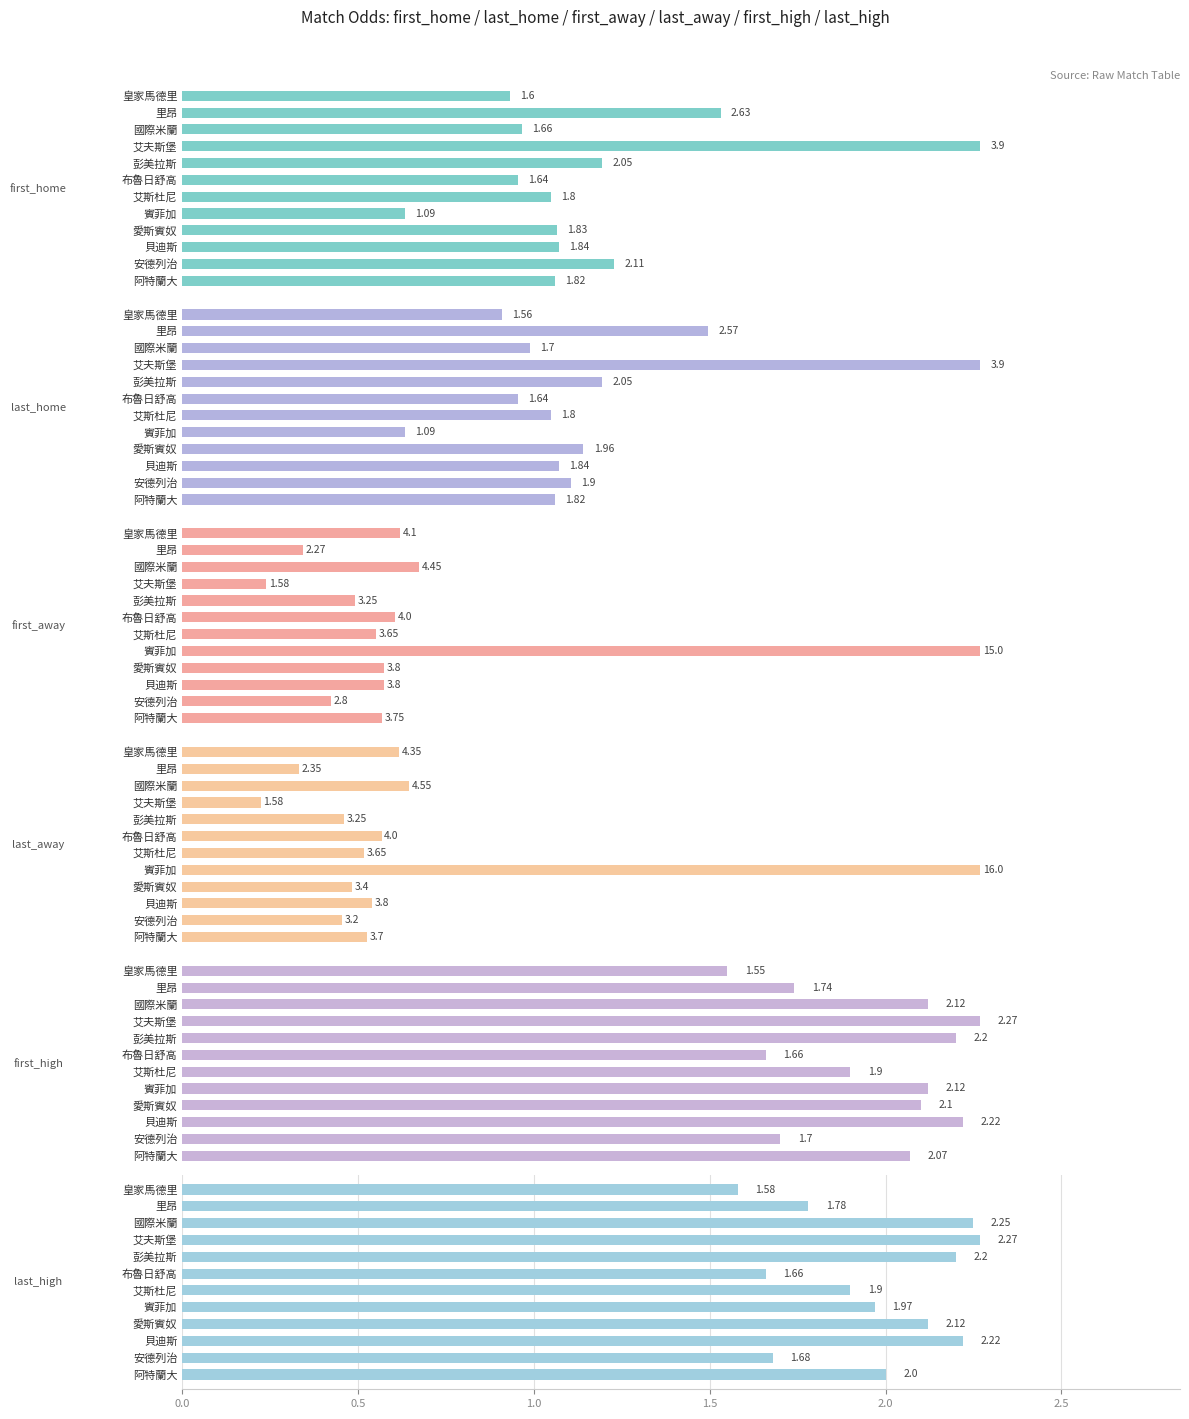

Rank the series at 布魯日舒高 from highest to lowest value.

first_away, last_away, first_high, last_high, first_home, last_home